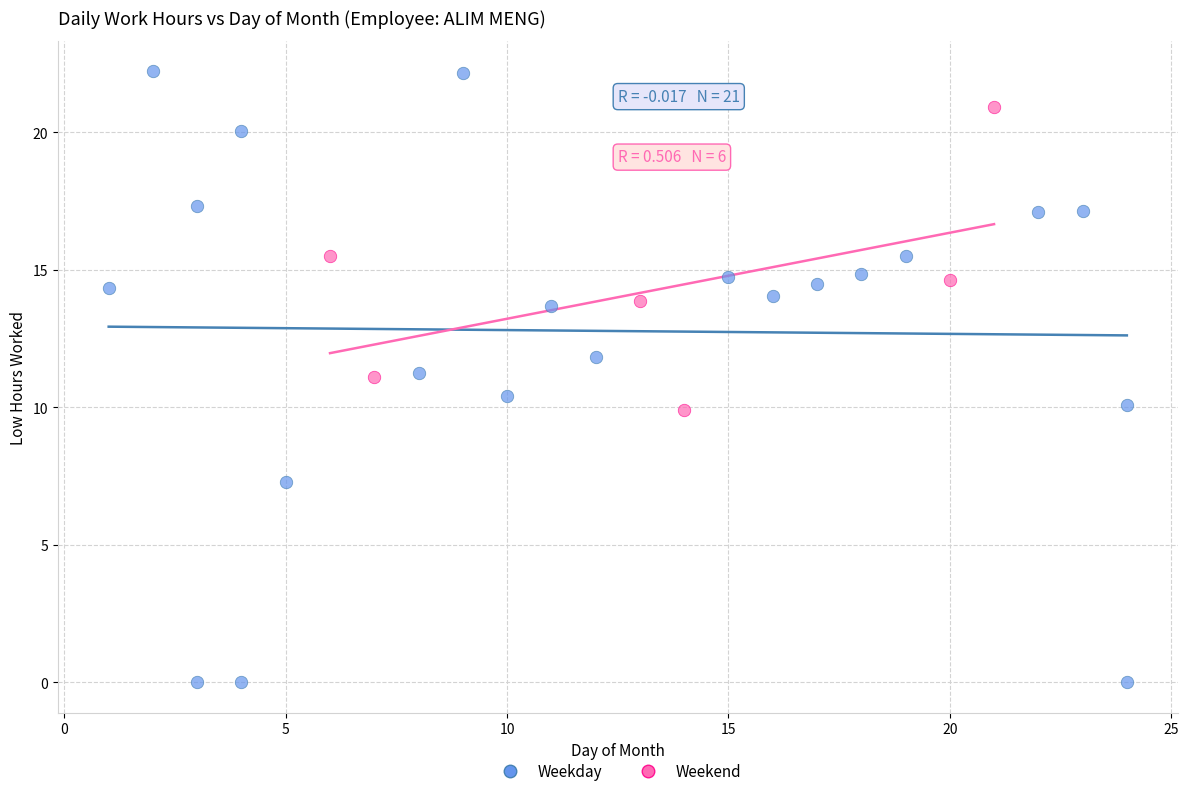

What are all the series names shown in the legend?

Weekday, Weekend